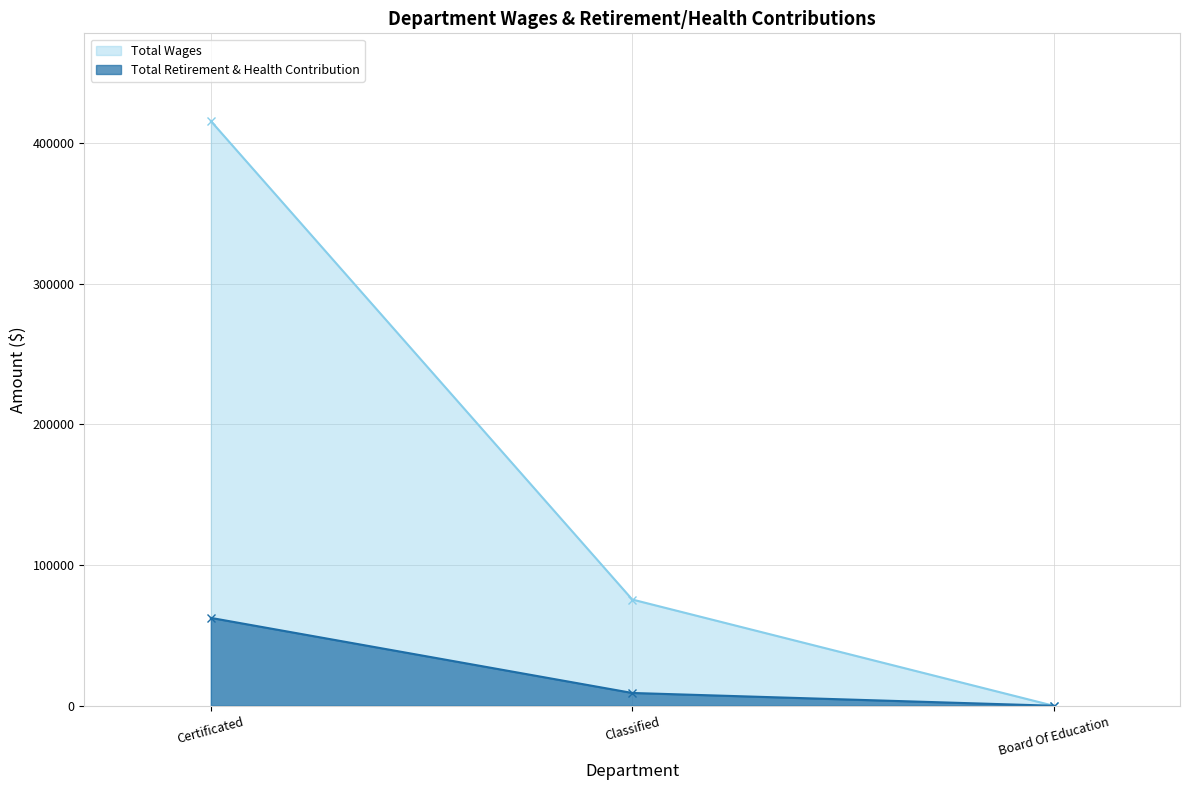

What is the label of the 3rd point from the left?

Board Of Education